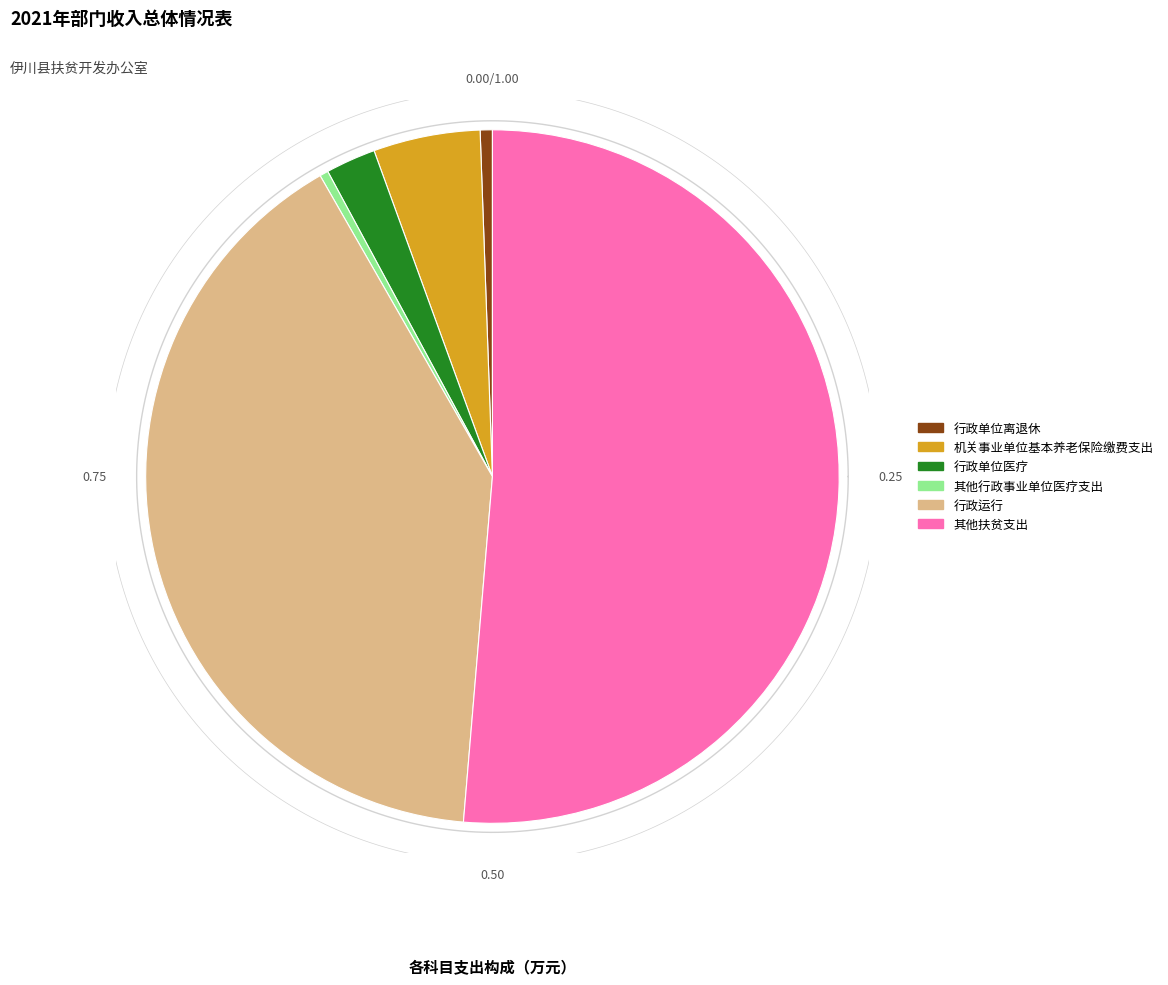

What is the ratio of the value at 行政单位离退休 to the value at 机关事业单位基本养老保险缴费支出?

0.1